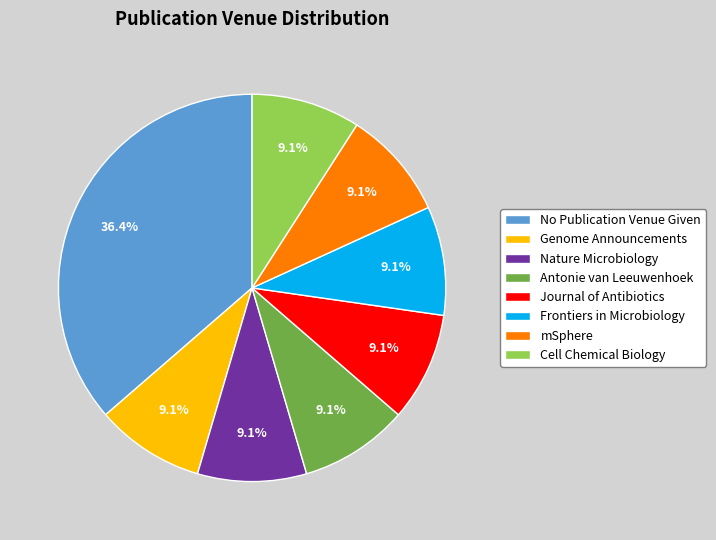

Is it true that No Publication Venue Given is 36% of the pie?

True